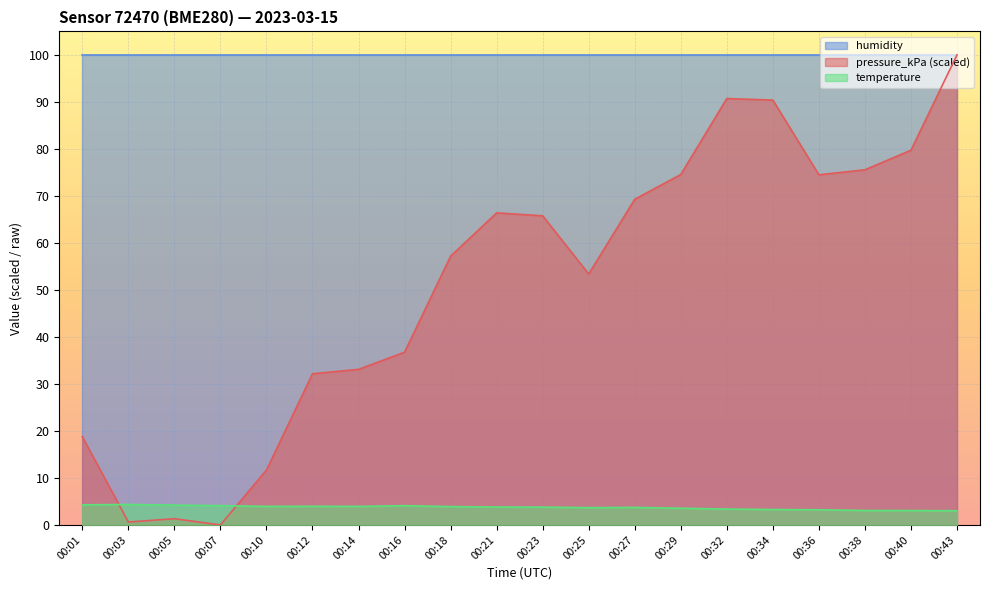

How many values in the pressure_kPa series are below 65?

10